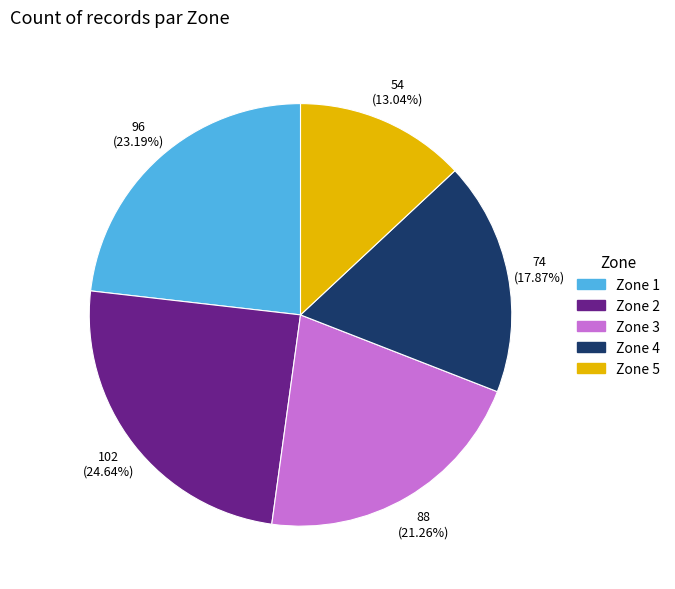

How many slices are in this pie chart?

5